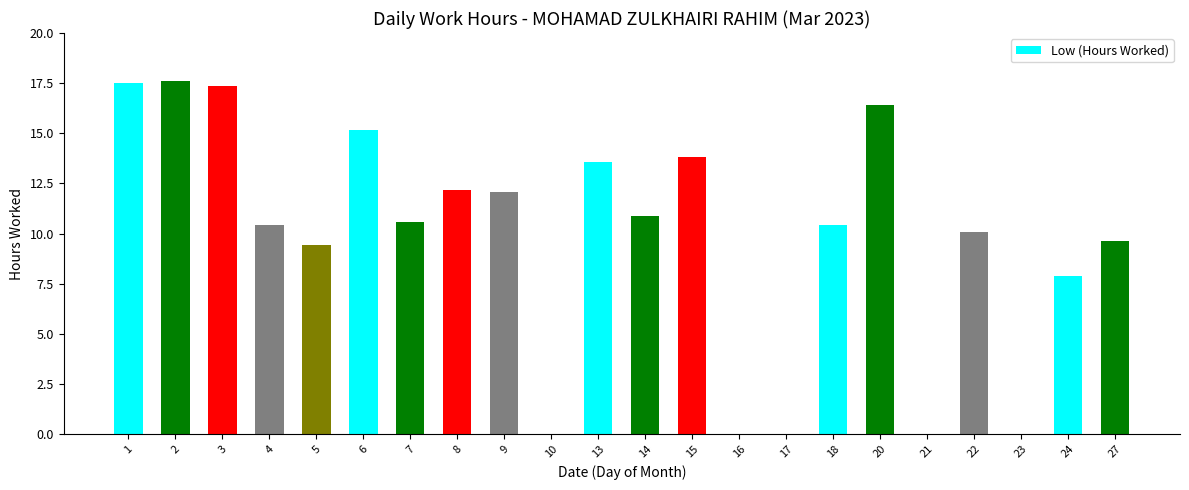

What is the maximum value shown in the chart?

17.6